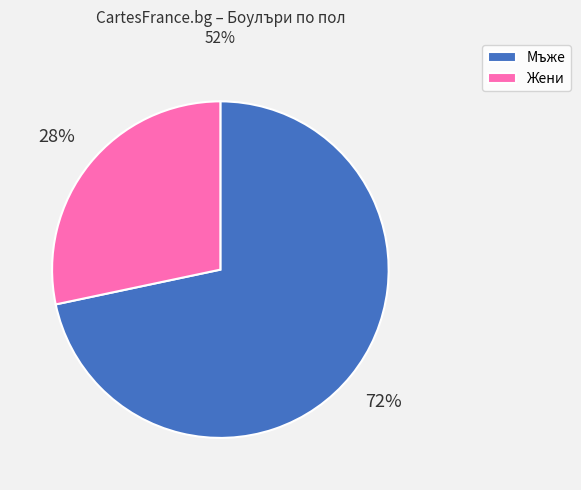

What percentage is the Жени slice, to the nearest percent?

28%